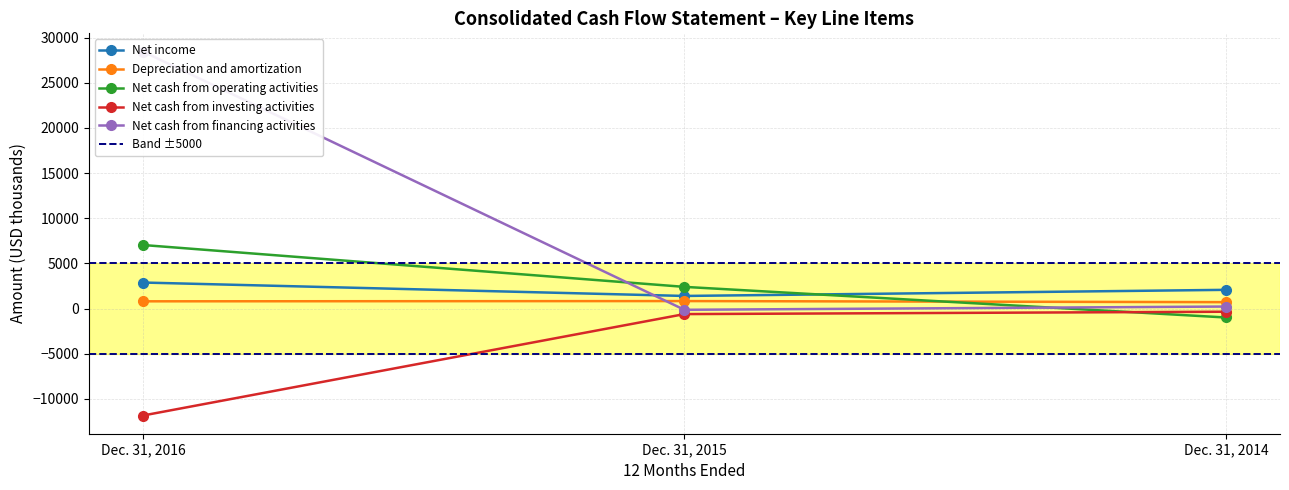

What is the average value of the Depreciation and amortization series?

777